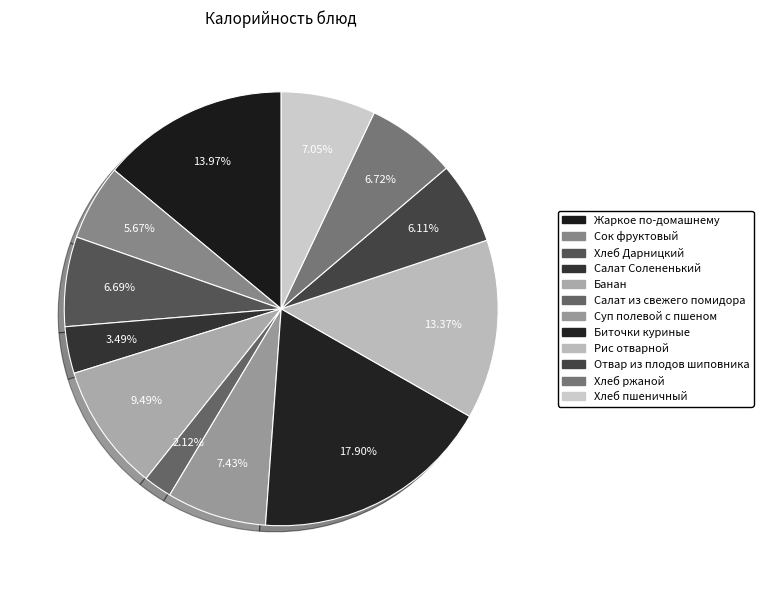

True or false: Салат из свежего помидора accounts for 2% of the total.

True